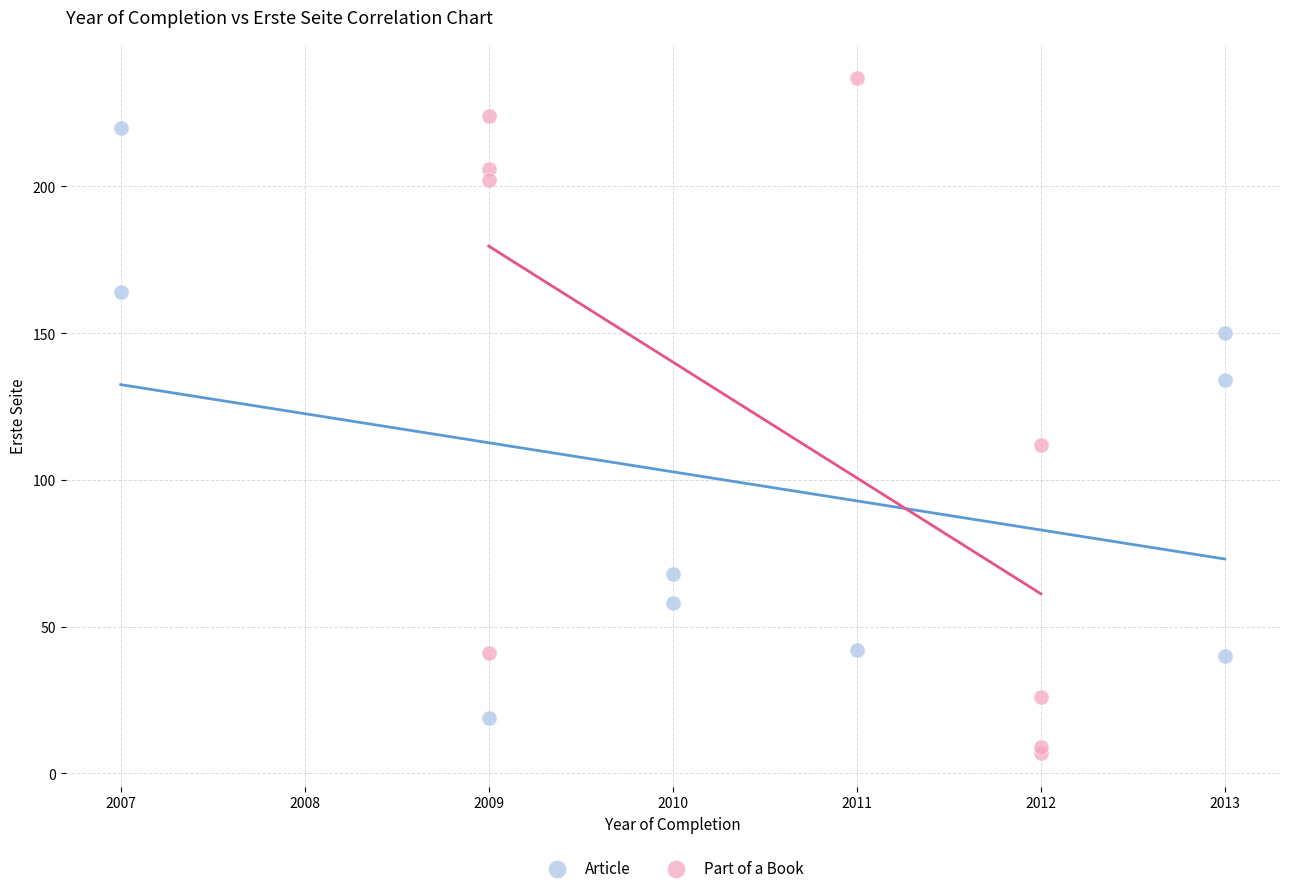

Which series reaches the minimum Y coordinate?

Part of a Book